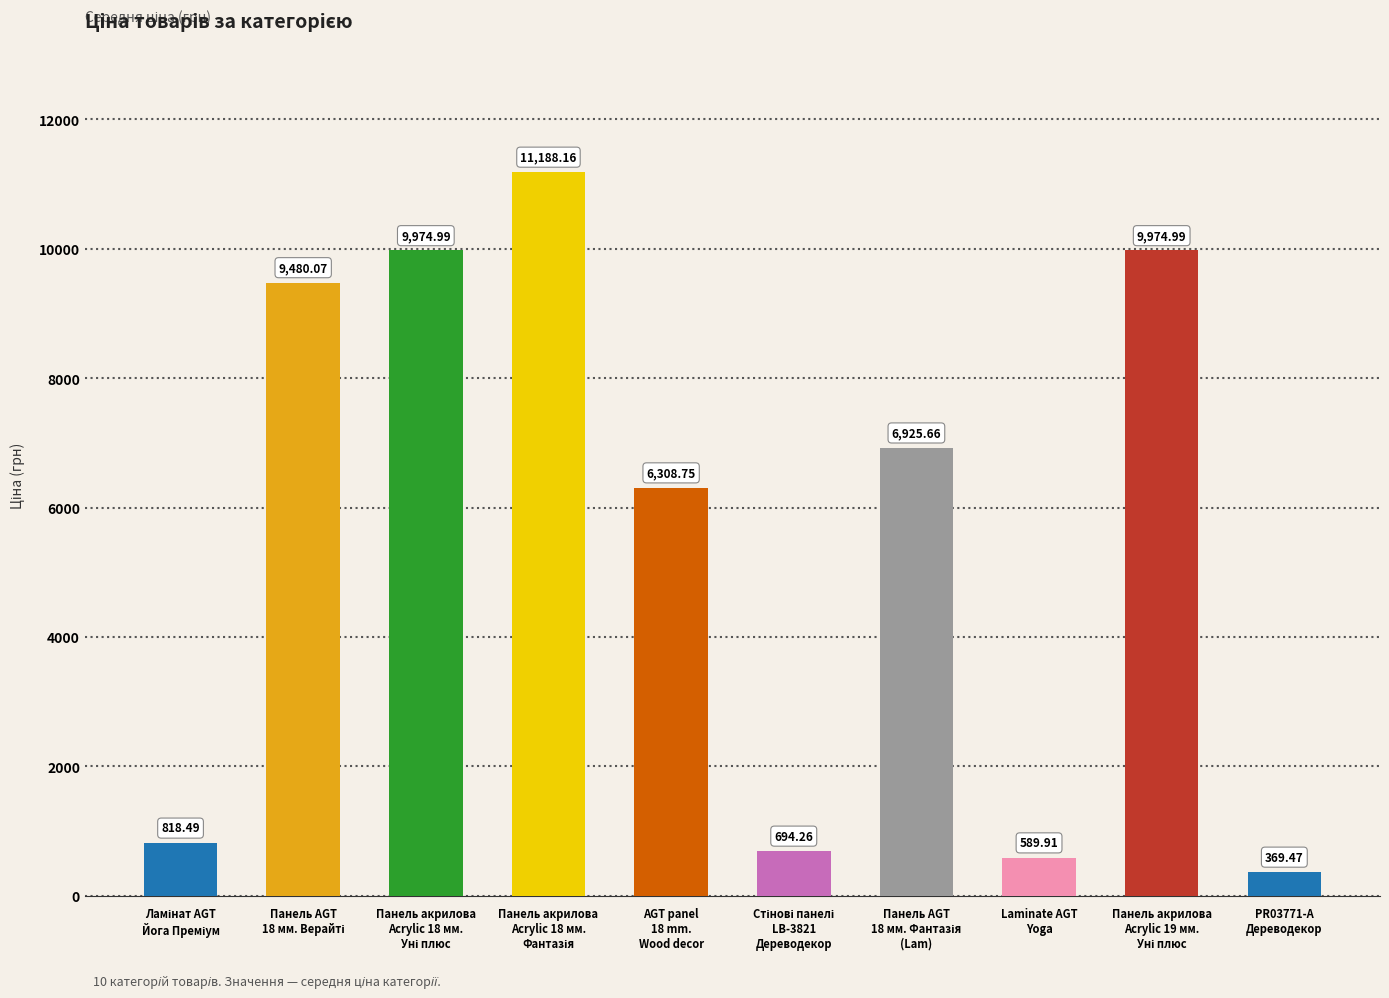

Are the bars grouped side by side (vs. stacked)?

No